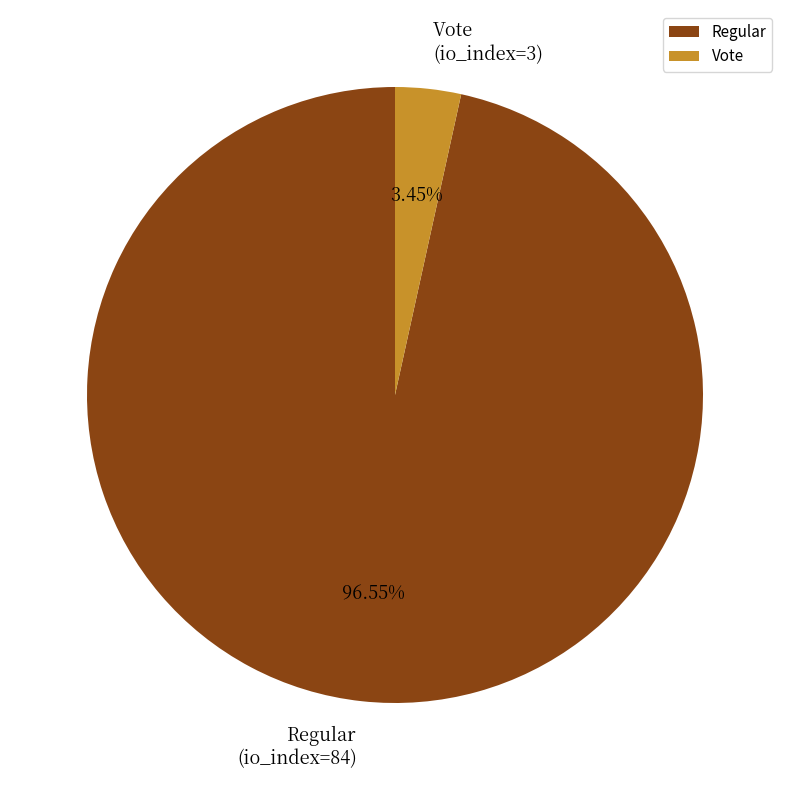

What is the smallest slice in the pie chart?

Vote